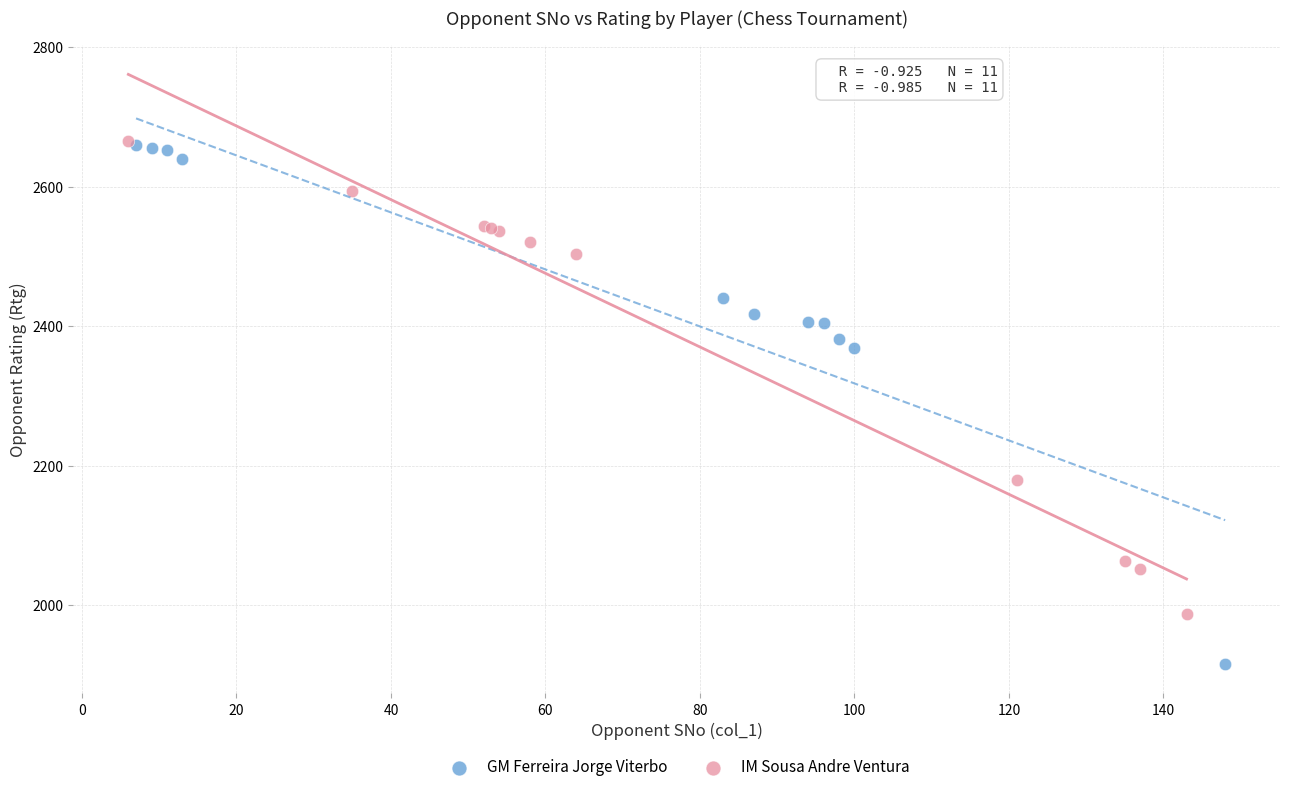

Which series reaches the minimum Y coordinate?

GM Ferreira Jorge Viterbo